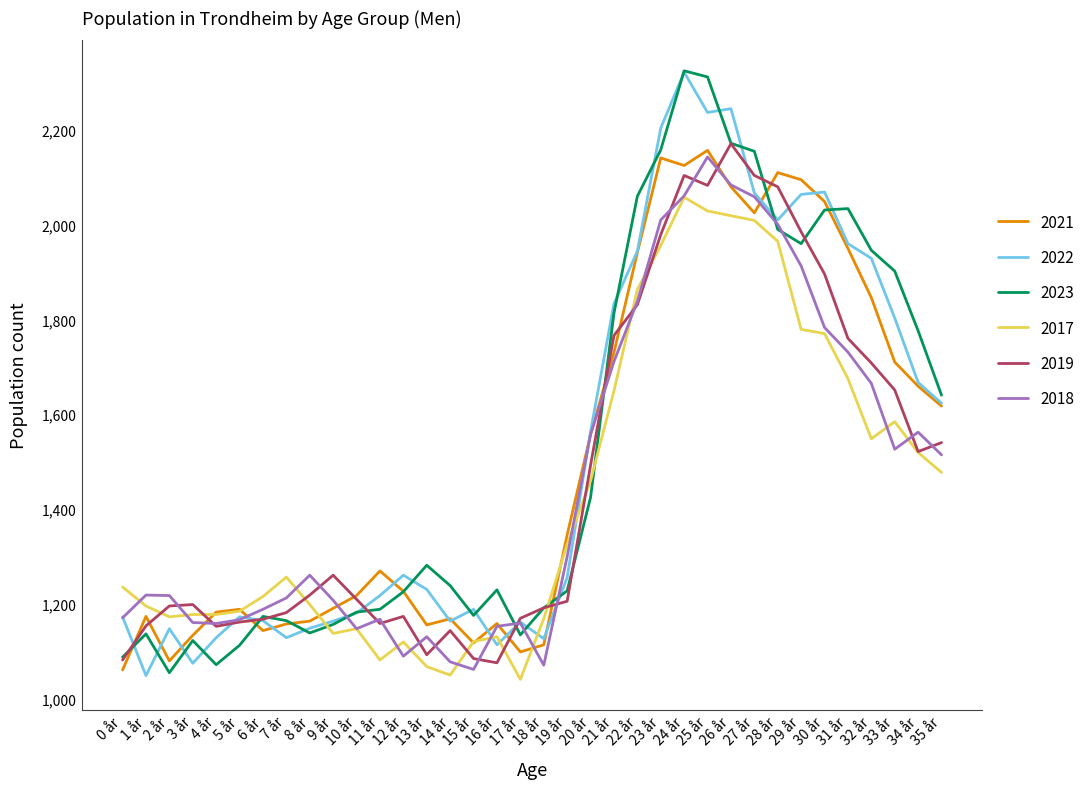

What is the sum of all 2019 values?

52936